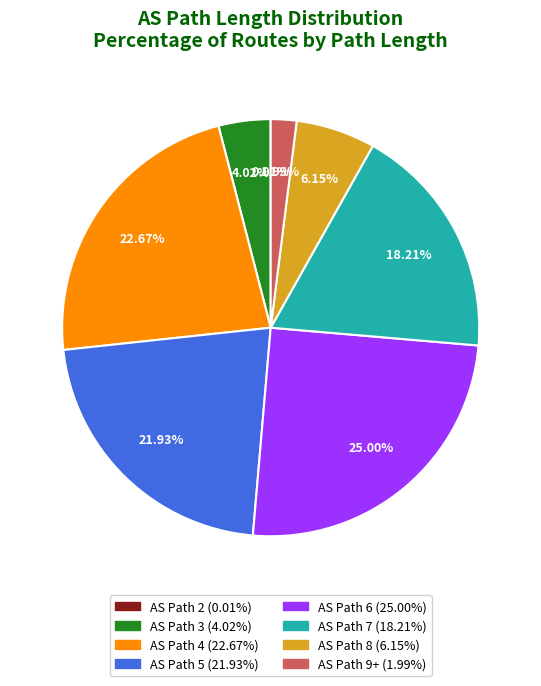

Does any single category account for the majority?

No